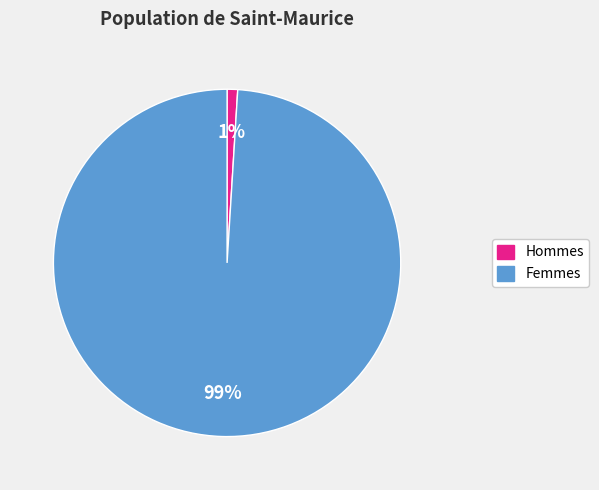

How many segments does this pie chart have?

2